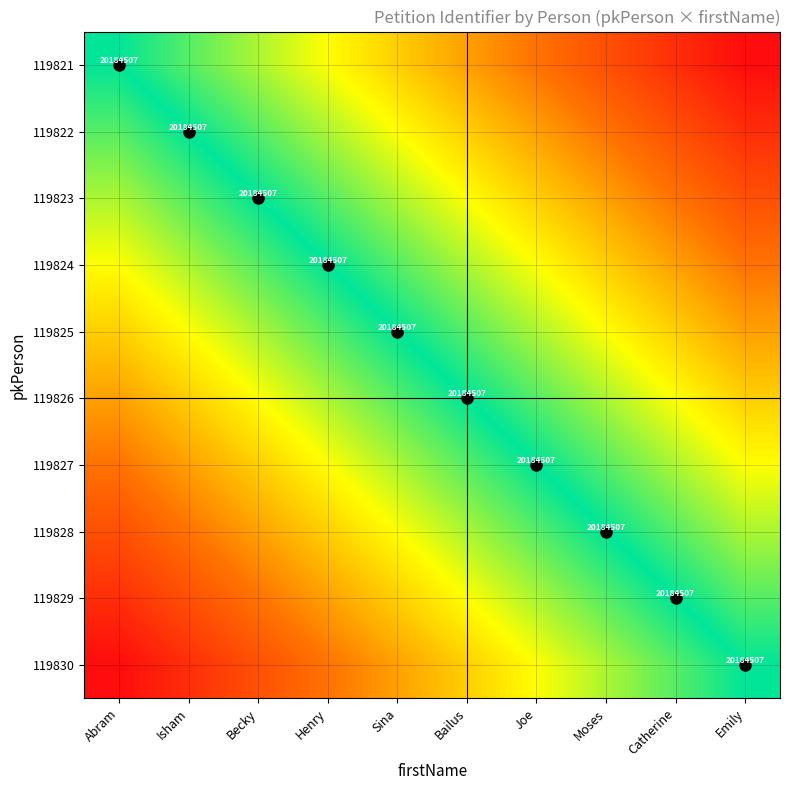

How many categories are shown in the chart?

10